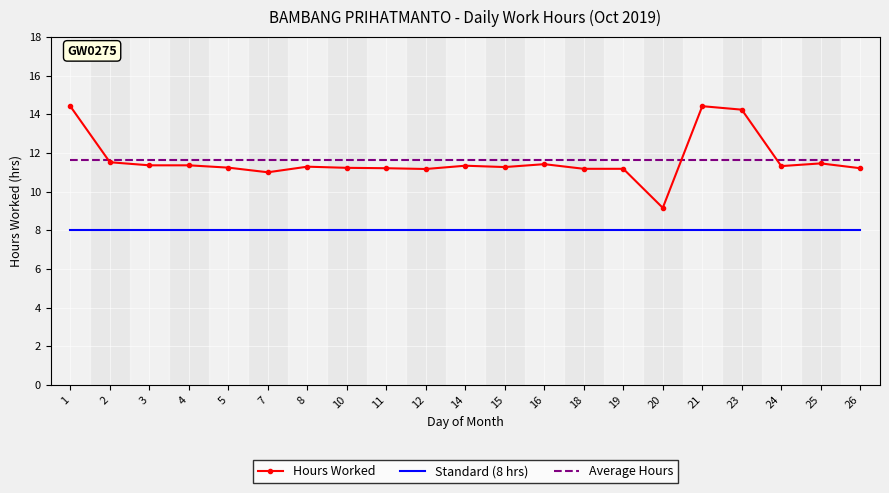

What is the highest value of the Average Hours series?

11.6